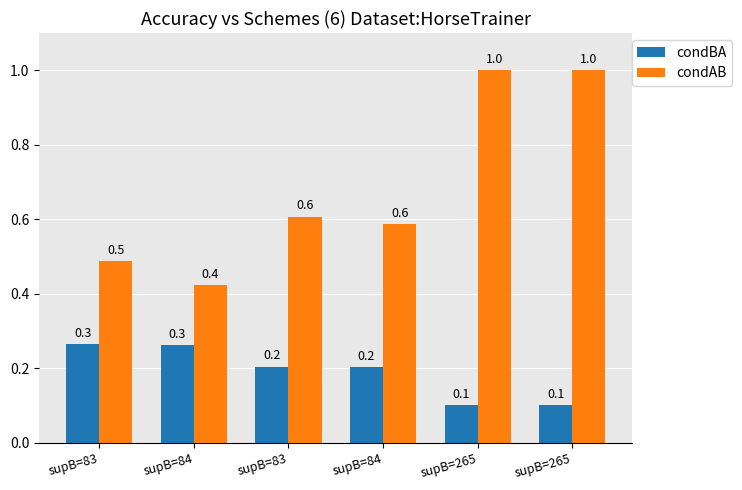

Which category has the highest value in the condBA series?

supB=83